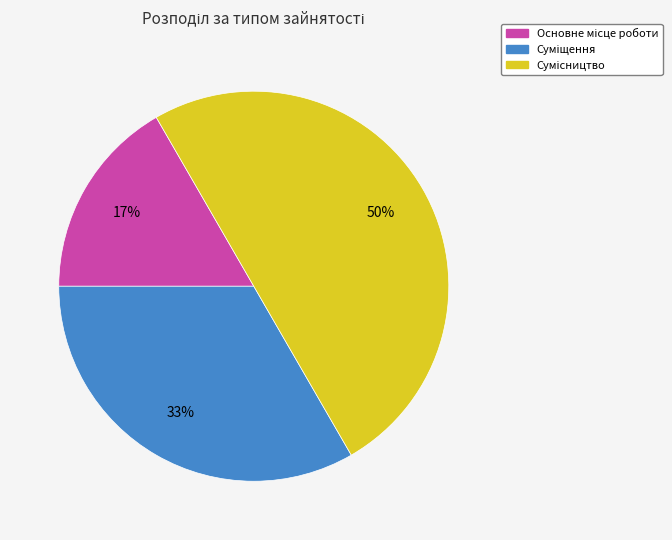

To the nearest percent, what is the difference between the largest and smallest slice percentages?

33%